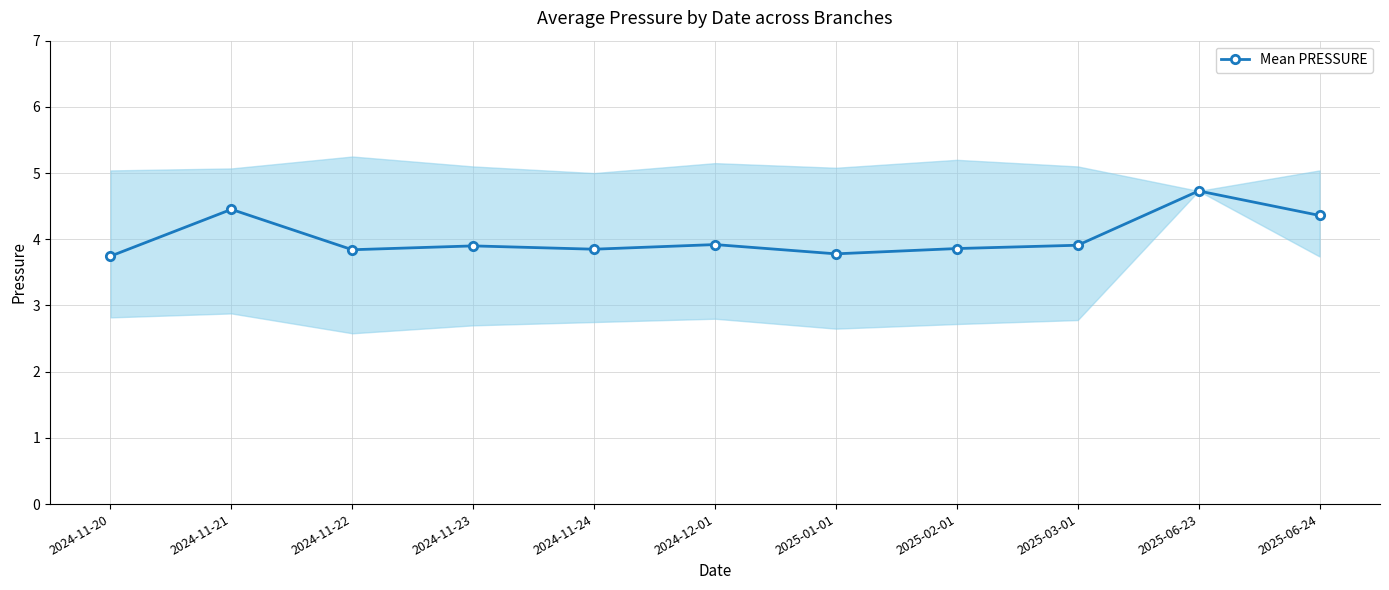

Reading right to left, extract all data points from this chart.

2025-06-24=4.4	2025-06-23=4.7	2025-03-01=3.9	2025-02-01=3.9	2025-01-01=3.8	2024-12-01=3.9	2024-11-24=3.9	2024-11-23=3.9	2024-11-22=3.8	2024-11-21=4.5	2024-11-20=3.7